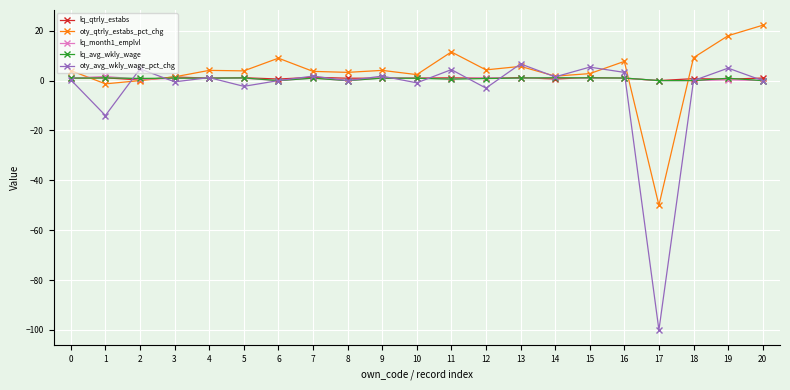

True or false: oty_avg_wkly_wage_pct_chg has a value of 1.8 at 9.

True